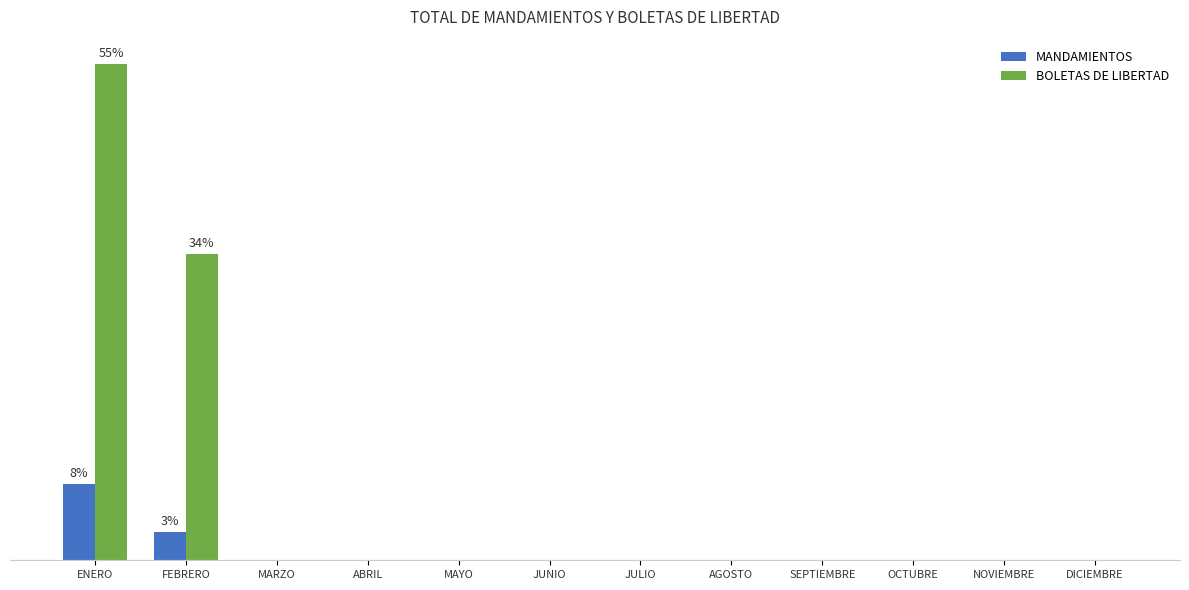

List the series in order of their overall mean, highest first.

BOLETAS DE LIBERTAD, MANDAMIENTOS